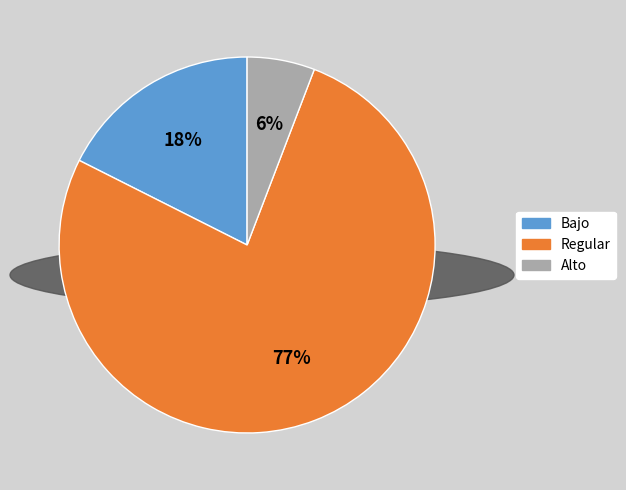

How many slices are in this pie chart?

3